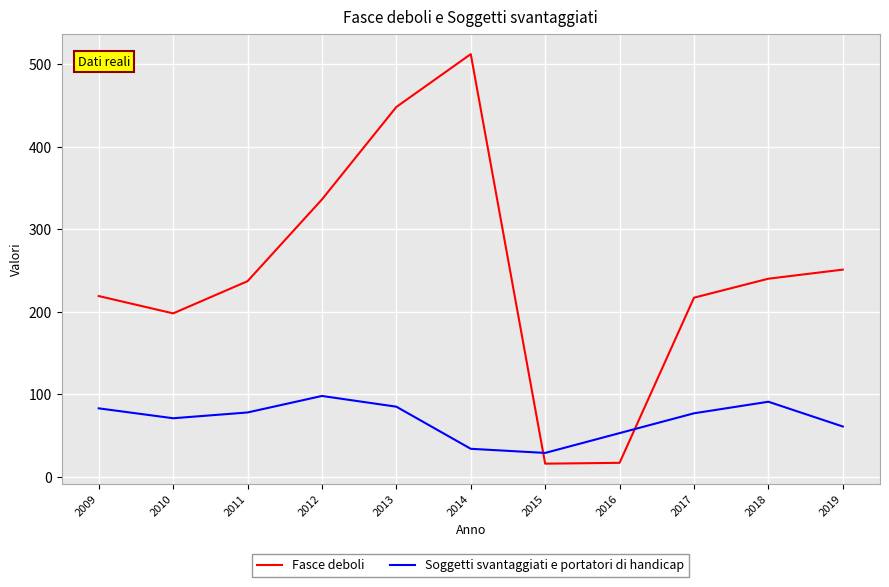

At which category is the sum across all series the highest?

2014